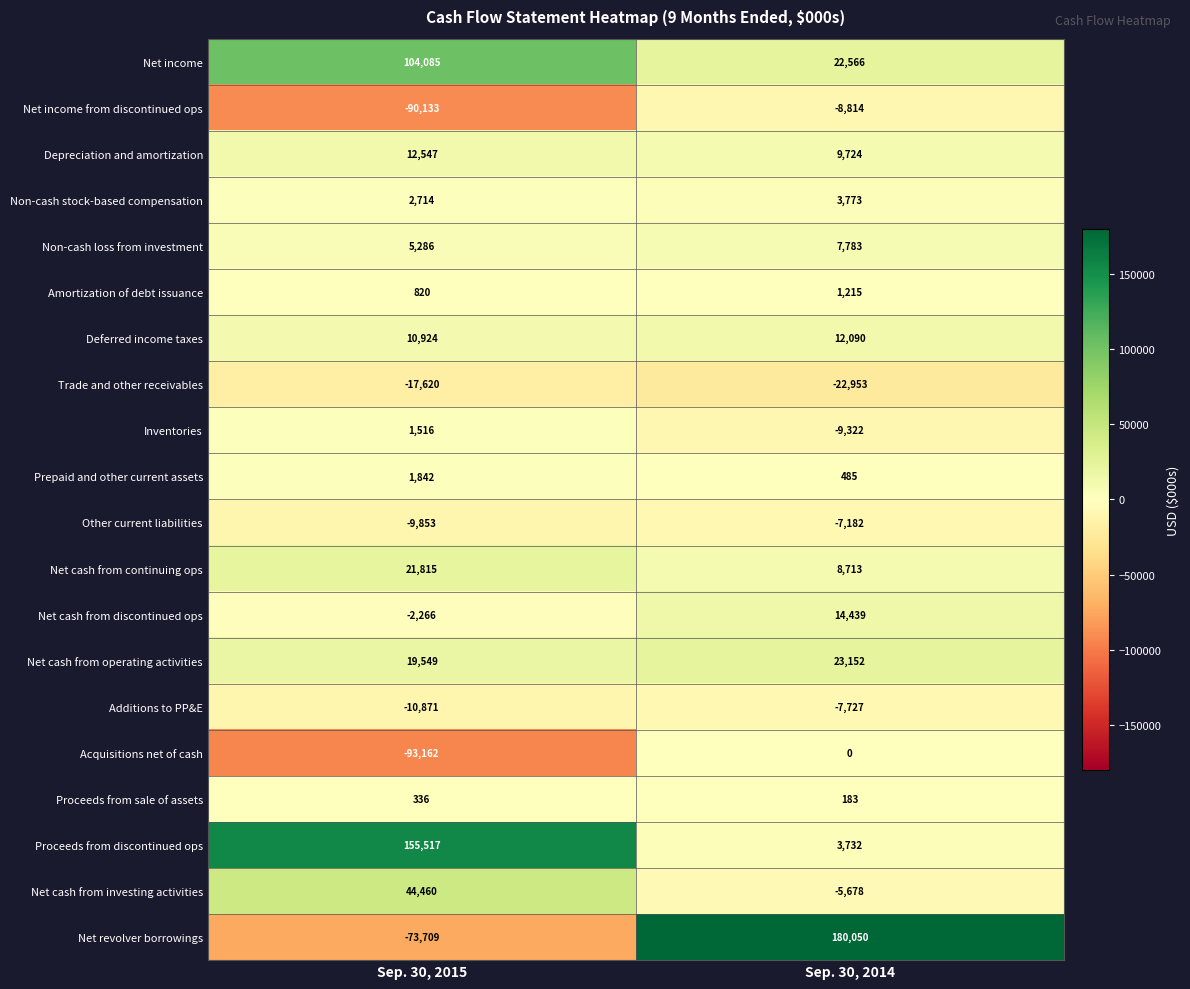

Which series has the largest total across all categories?

Proceeds from discontinued ops